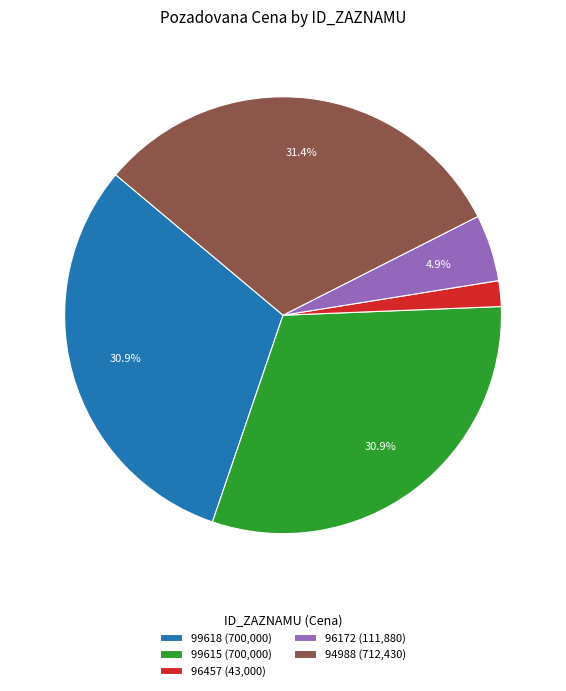

Count the number of slices in the pie.

5